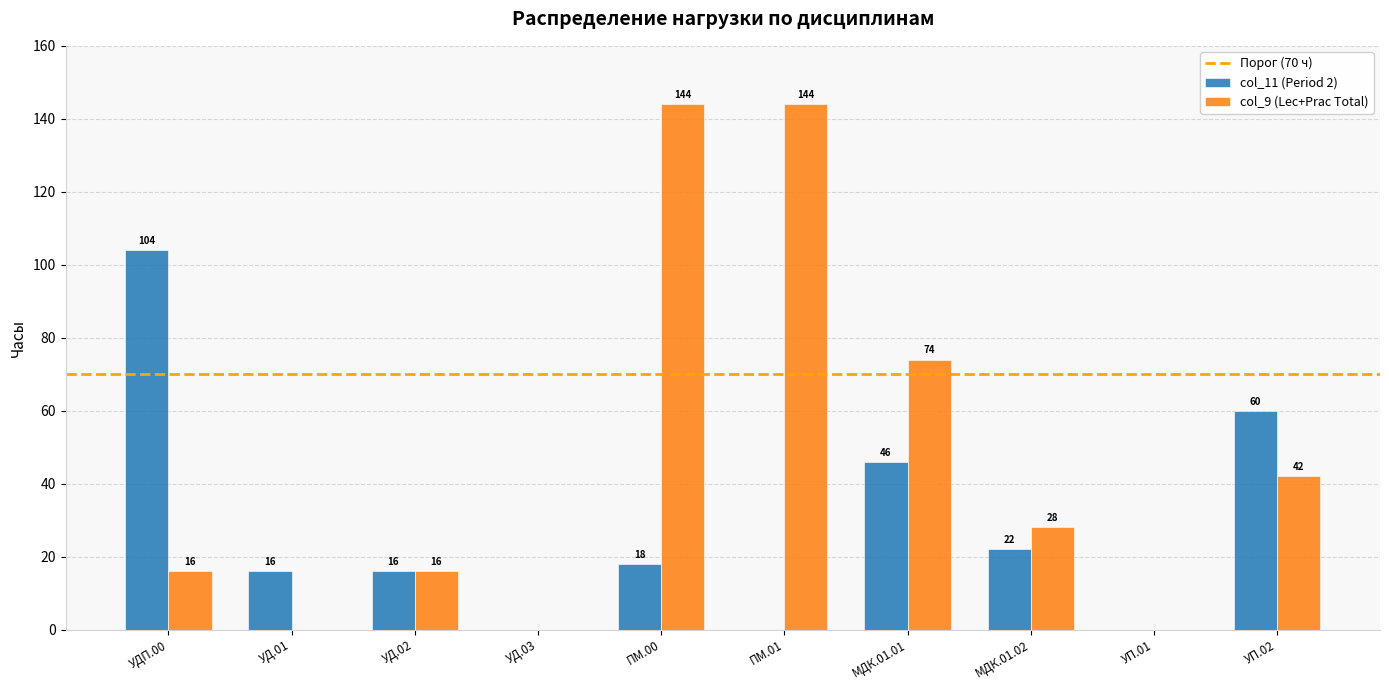

Reading left to right, list all the values displayed in this chart.

col_11 (Period 2): УДП.00=104	УД.01=16	УД.02=16	УД.03=0	ПМ.00=18	ПМ.01=0	МДК.01.01=46	МДК.01.02=22	УП.01=0	УП.02=60
col_9 (Lec+Prac Total): УДП.00=16	УД.01=0	УД.02=16	УД.03=0	ПМ.00=144	ПМ.01=144	МДК.01.01=74	МДК.01.02=28	УП.01=0	УП.02=42